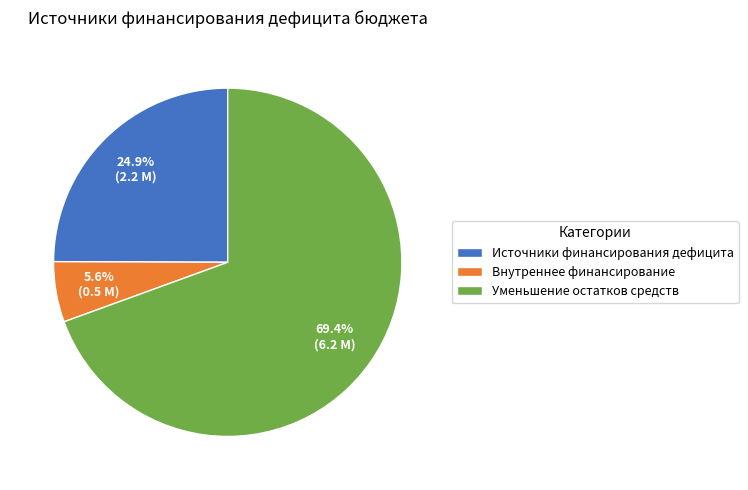

What percentage do Источники финансирования дефицита and Уменьшение остатков средств together represent?

94.4%